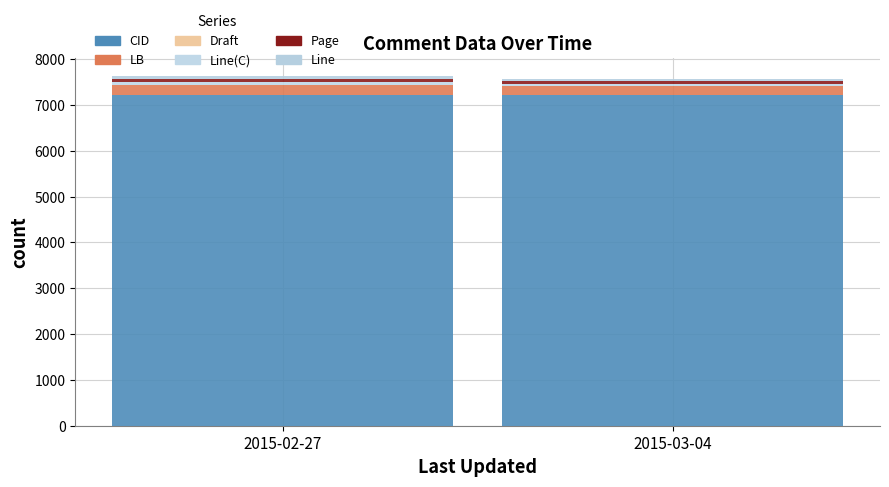

At which label does CID reach its minimum?

2015-03-04